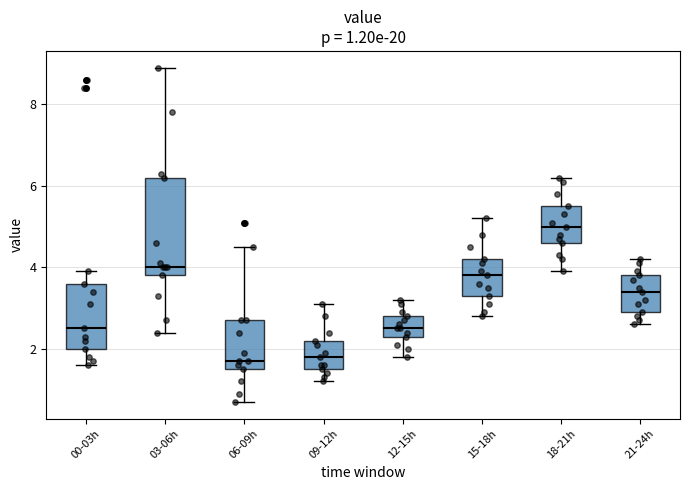

Which box's median line is the highest?

18-21h